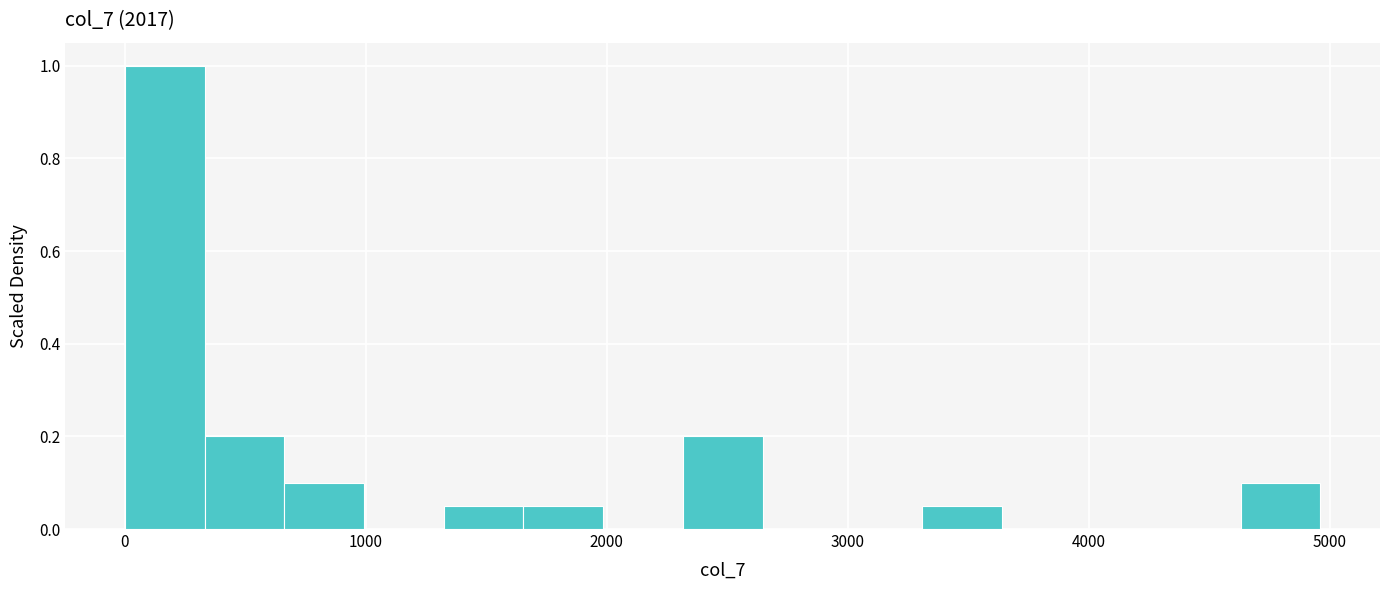

Read against the x-axis, roughly where is the centre of the tallest bar?

200